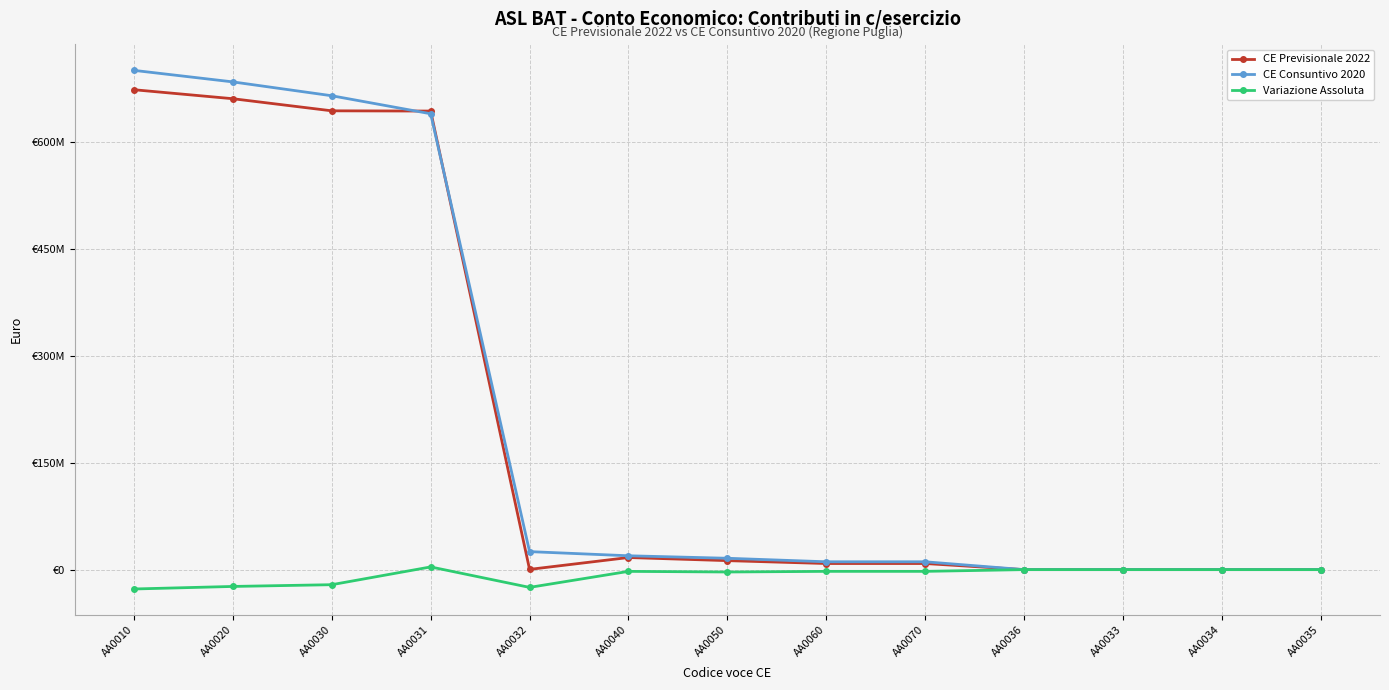

True or false: Variazione Assoluta and CE Consuntivo 2020 cross at least once.

False